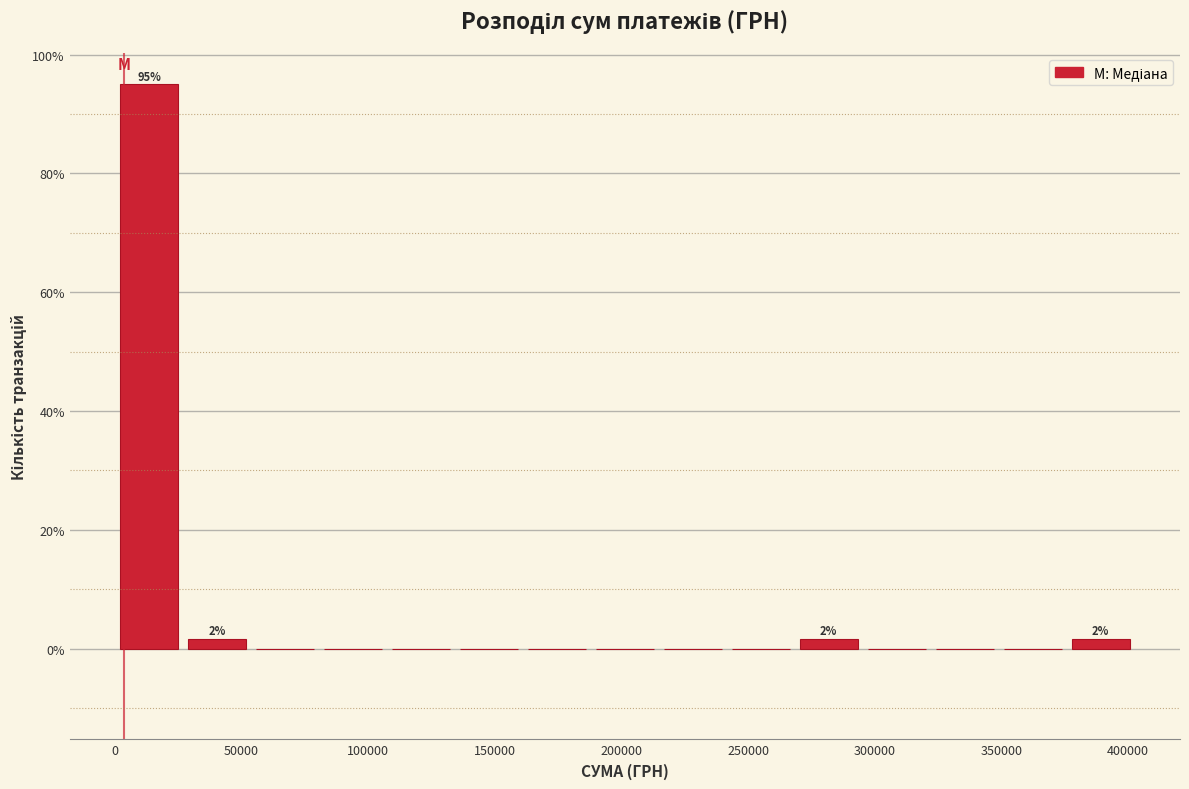

Over which range of the x-axis is the bar tallest?

0 to 25000